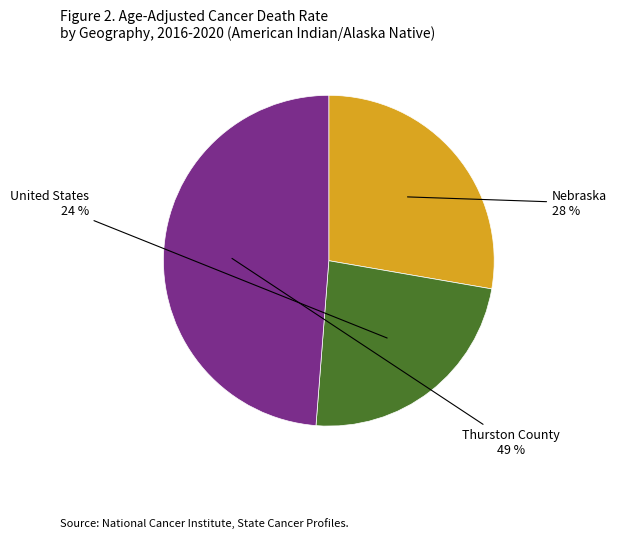

To the nearest percent, what is the average slice percentage?

33%